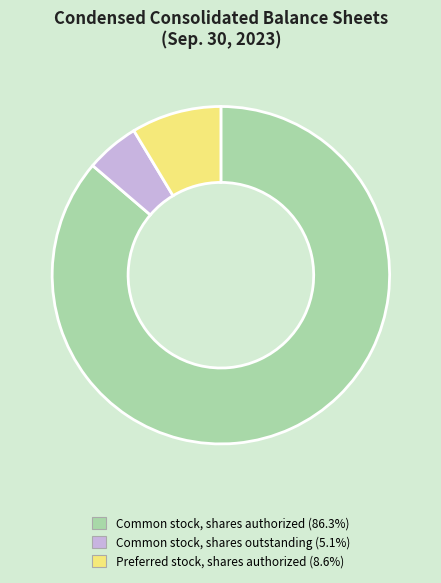

Does Common stock, shares outstanding account for over 50% of the chart?

No